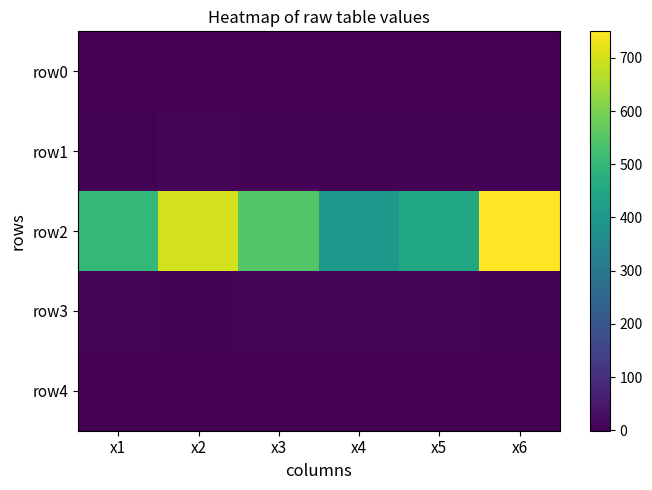

Which series changed the most between x1 and x3?

row2